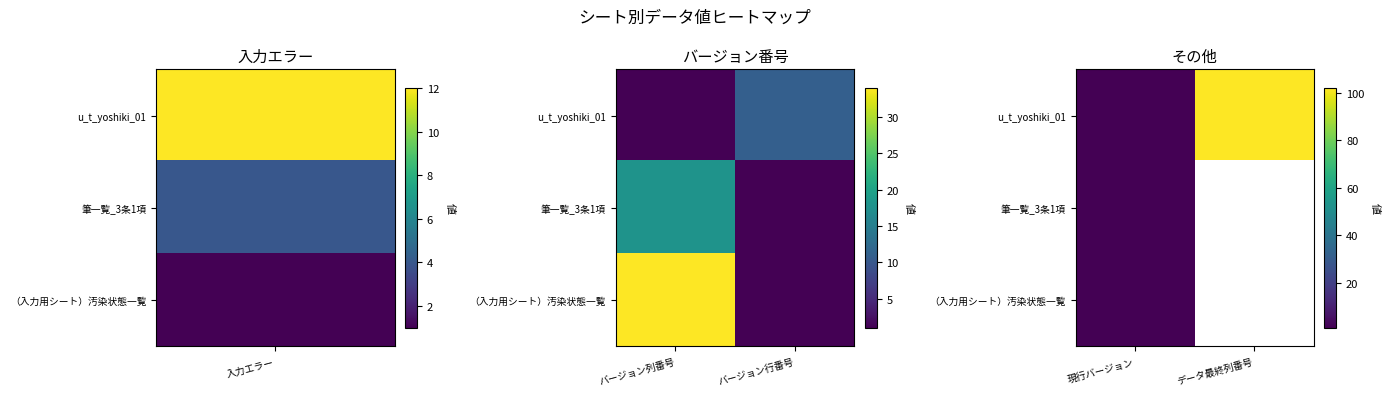

List the series in order of their peak value, lowest first.

筆一覧_3条1項, （入力用シート）汚染状態一覧, u_t_yoshiki_01